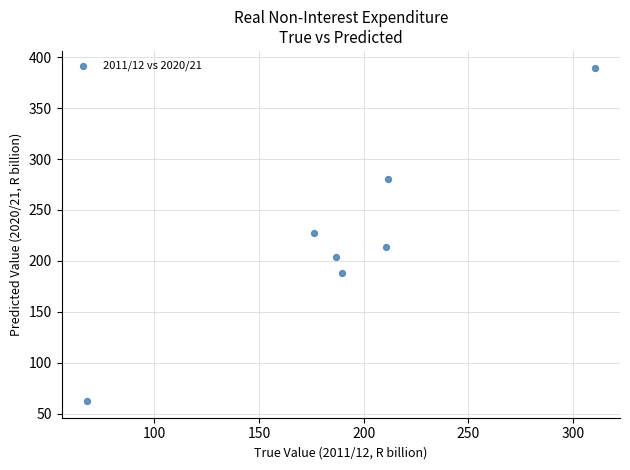

What is the range of Y values (max minus min)?

327.4